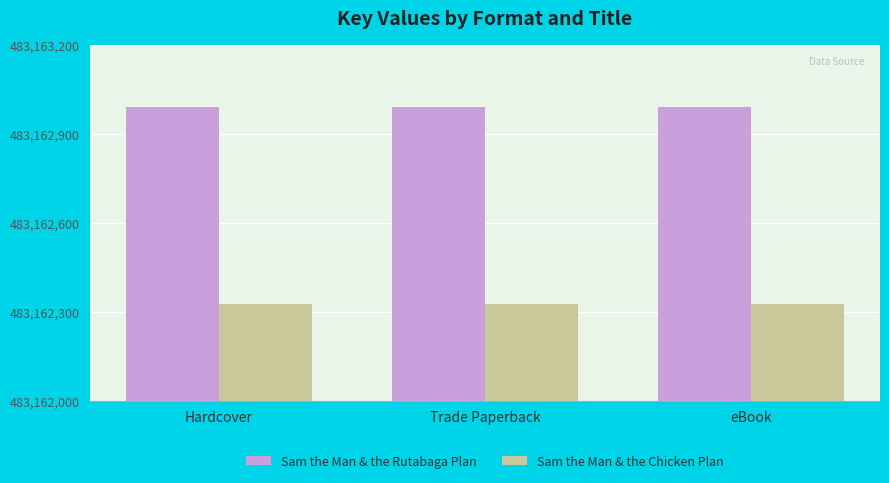

What is the minimum value for Sam the Man & the Rutabaga Plan?

483162992